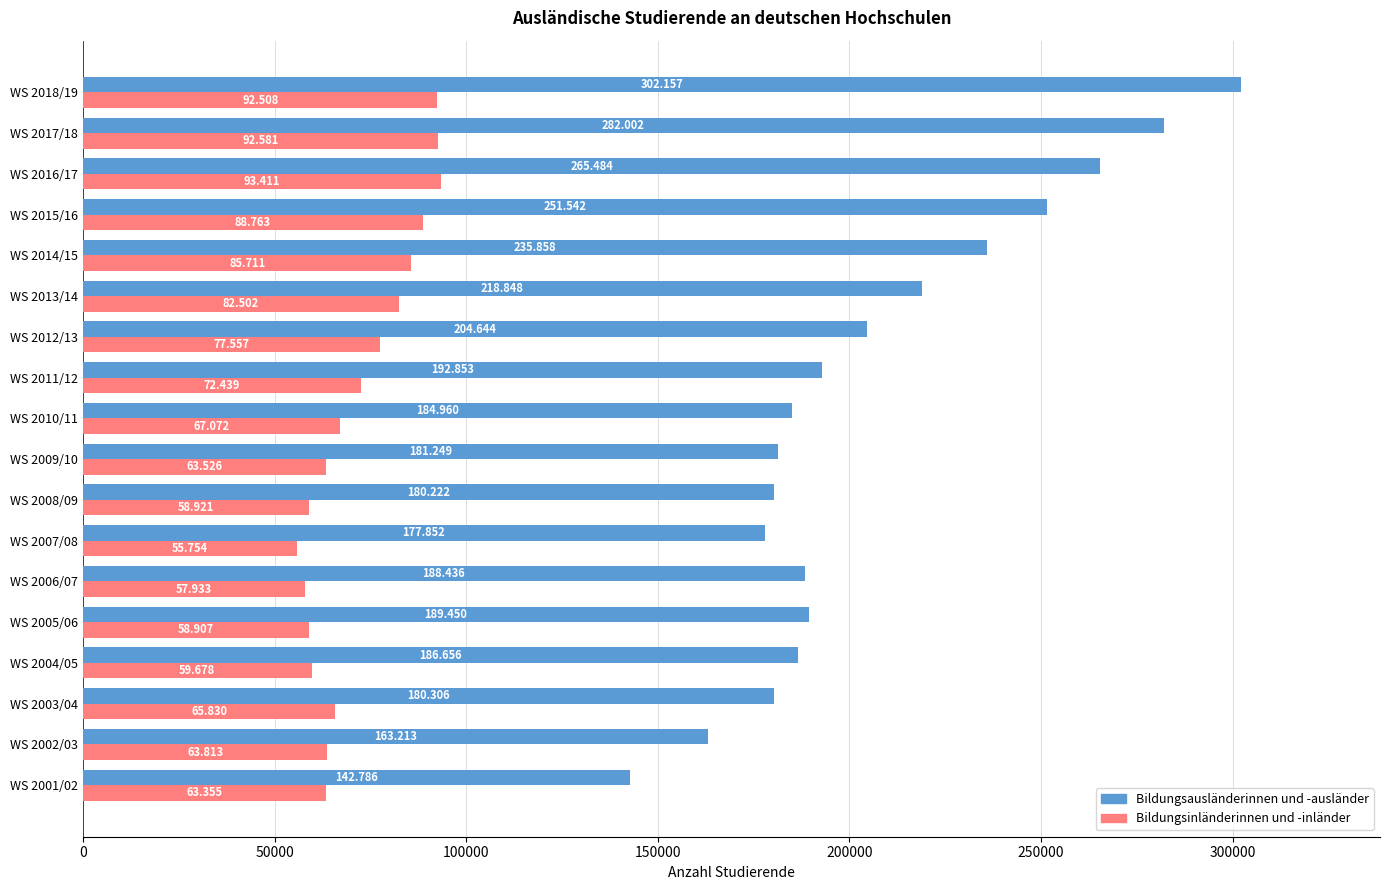

What are all the series names shown in the legend?

Bildungsausländerinnen und -ausländer, Bildungsinländerinnen und -inländer